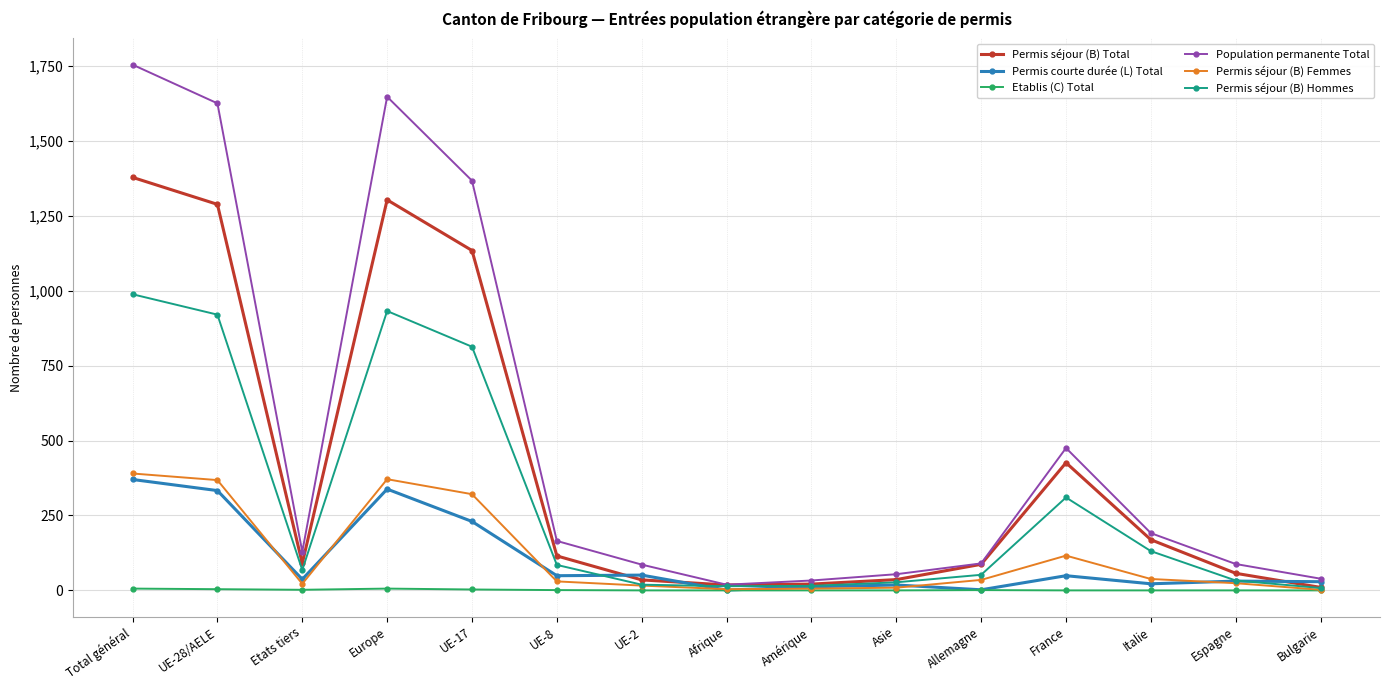

True or false: Etablis (C) Total and Population permanente Total intersect in this chart.

False